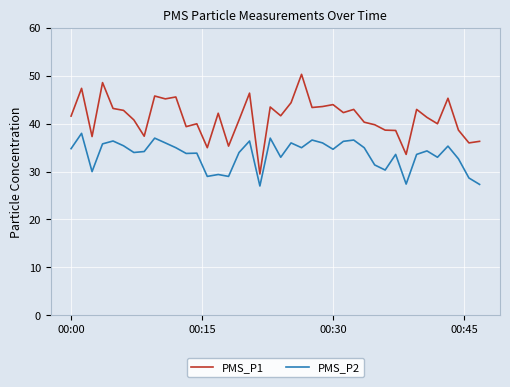

Which series has the largest range (max minus min)?

PMS_P1